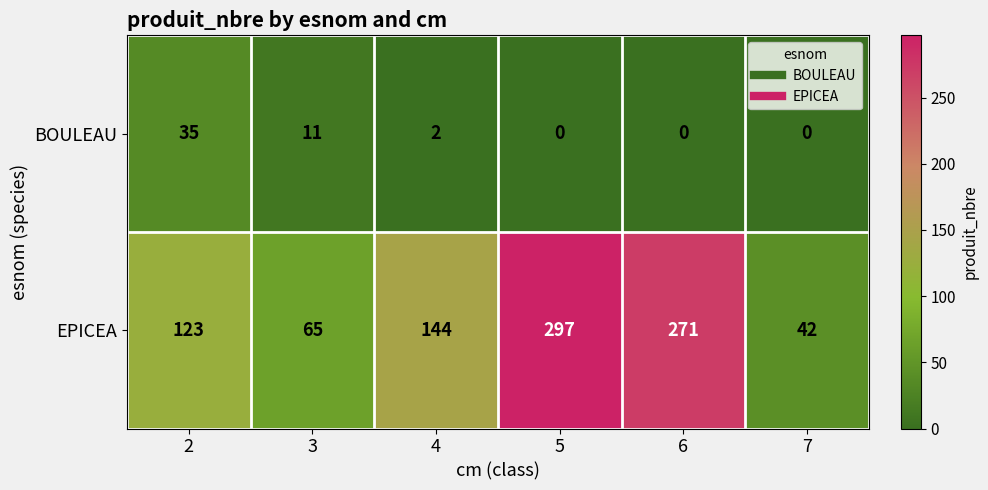

Reading left to right, what are all the values shown in this chart?

BOULEAU: 35	11	2	0	0	0
EPICEA: 123	65	144	297	271	42